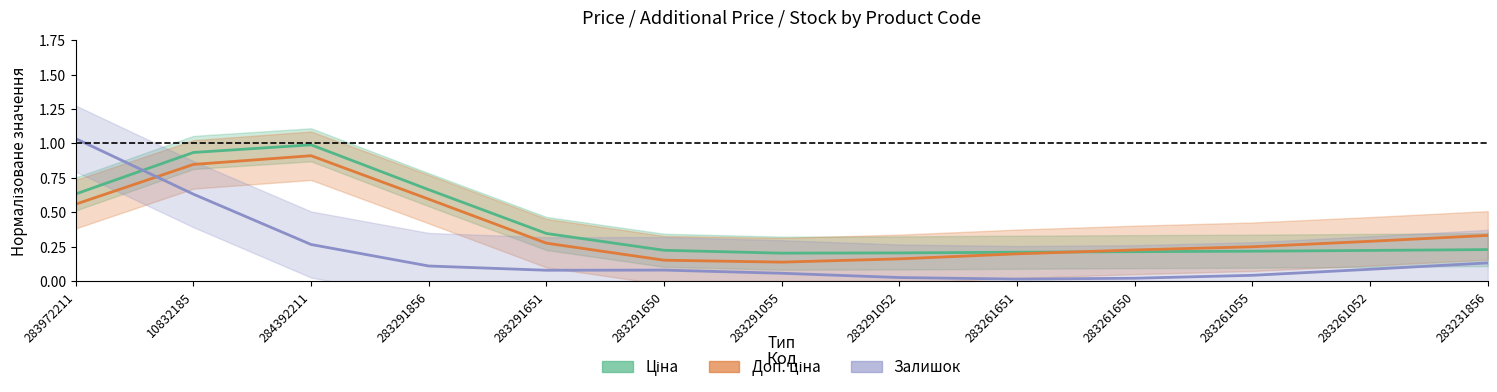

Does the chart display data point markers on the line(s)?

No